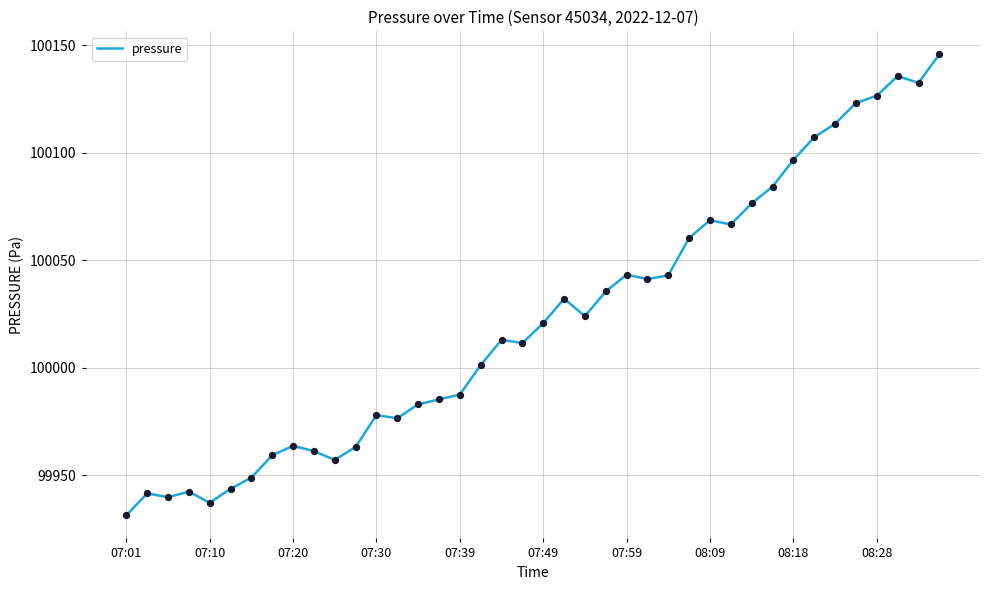

What is the minimum value shown in the chart?

99931.3